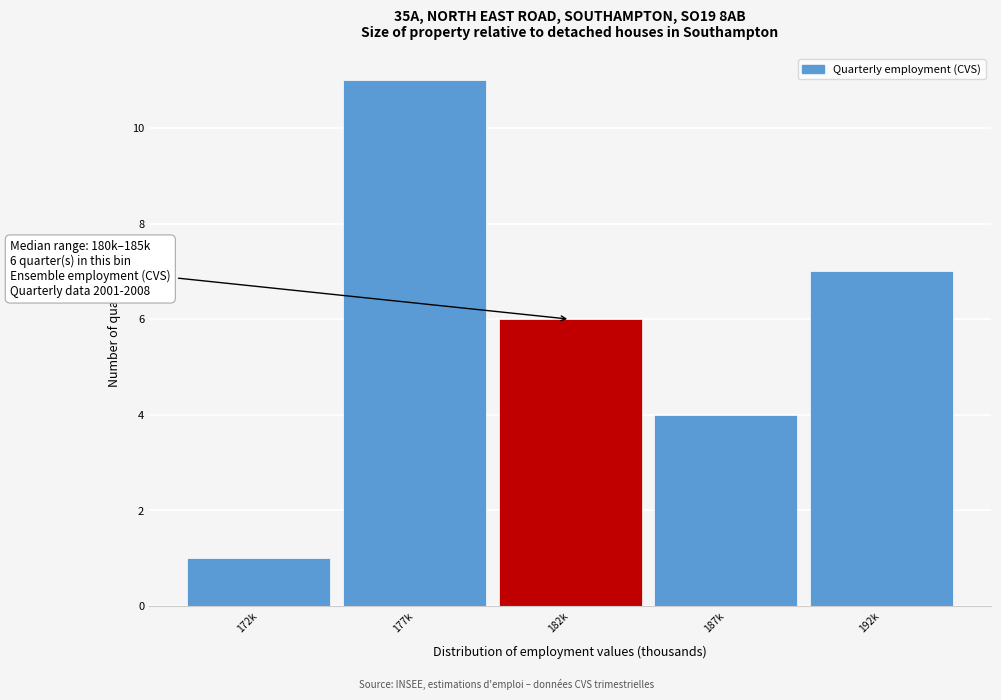

Reading left to right, list all the values displayed in this chart.

1	11	6	4	7